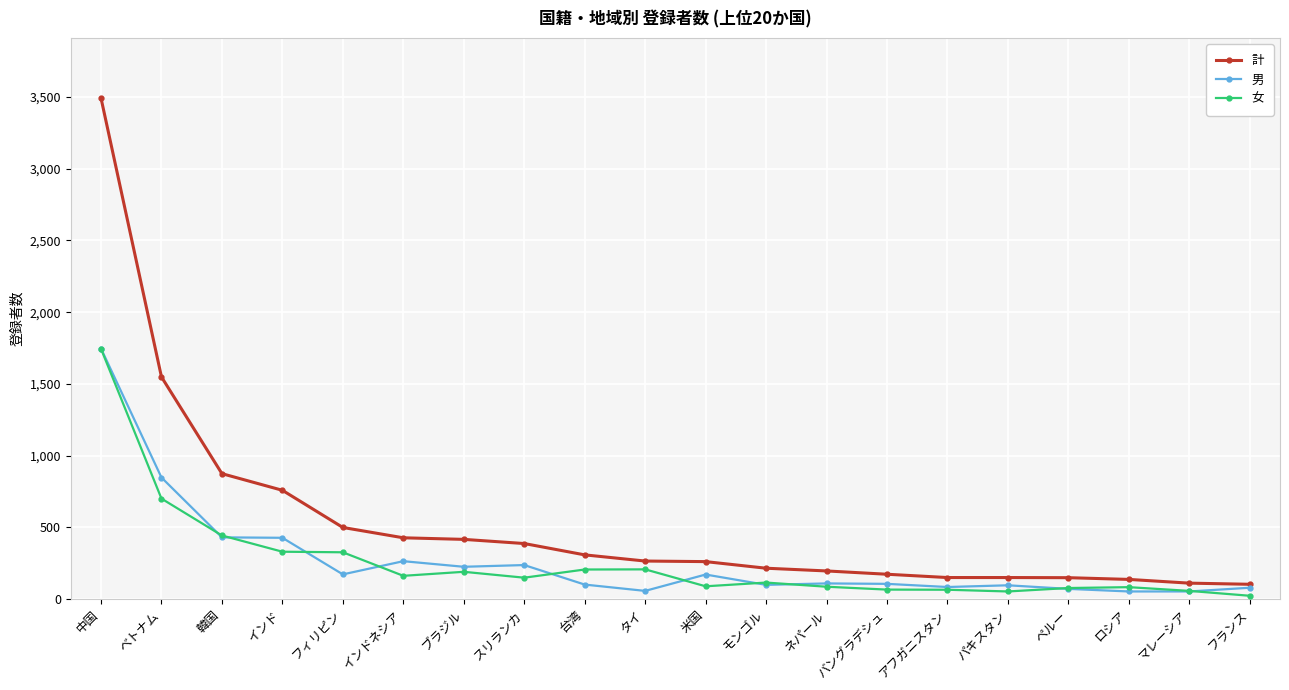

Read the 女 value at フランス, to the nearest 10.

20